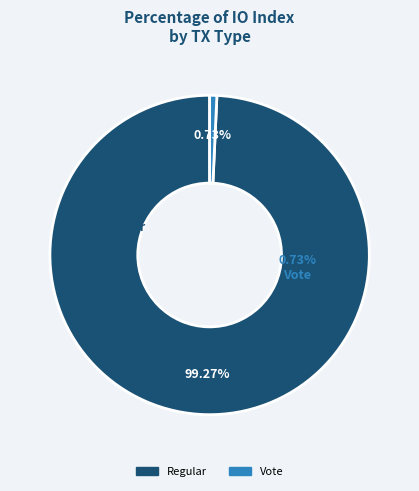

Which category has the smallest portion of the pie?

Vote